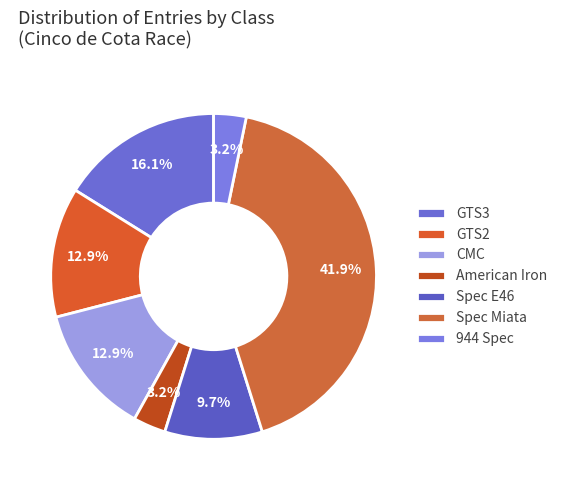

Does any single category account for the majority?

No